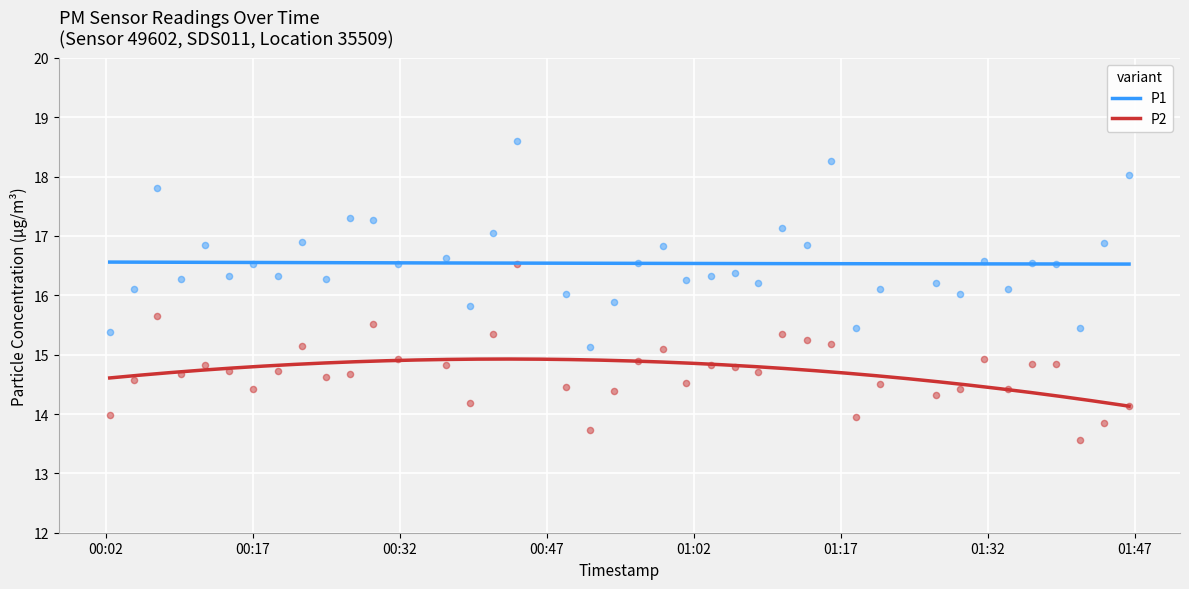

Which series reaches the minimum Y coordinate?

P2